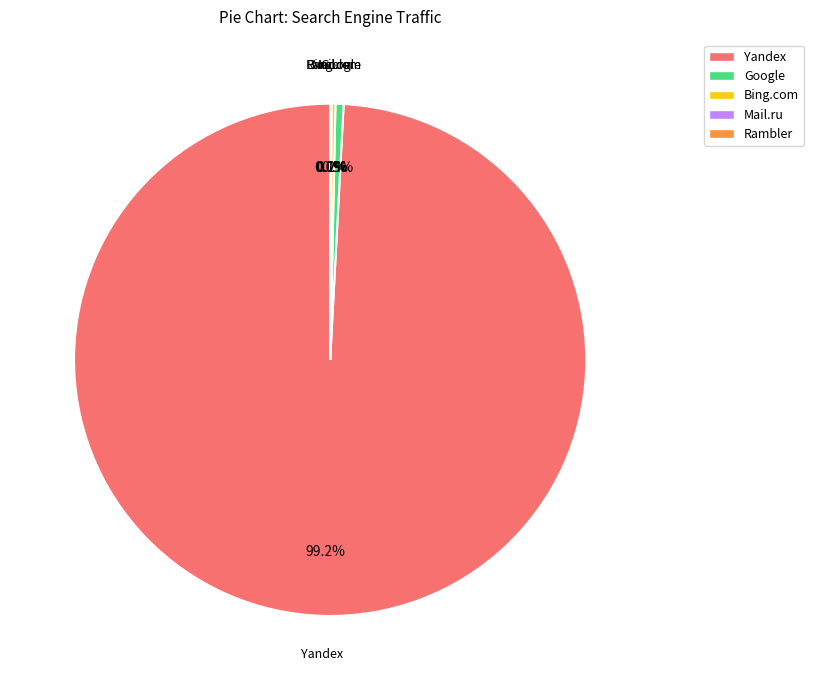

Is there any slice that represents more than half of the pie?

Yes